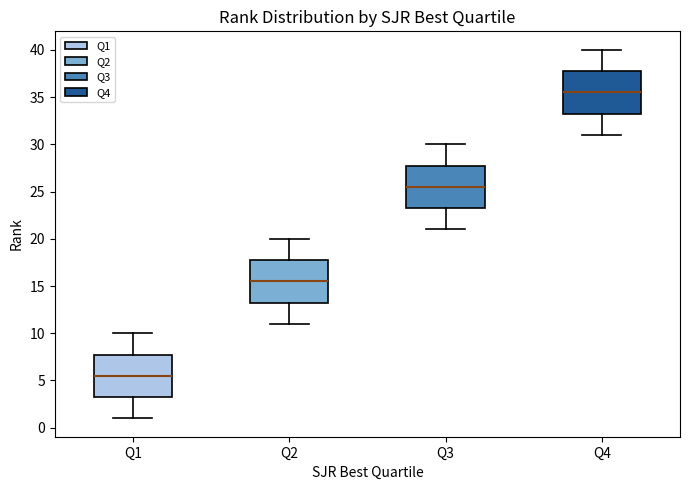

Which box has the highest median line?

Q4